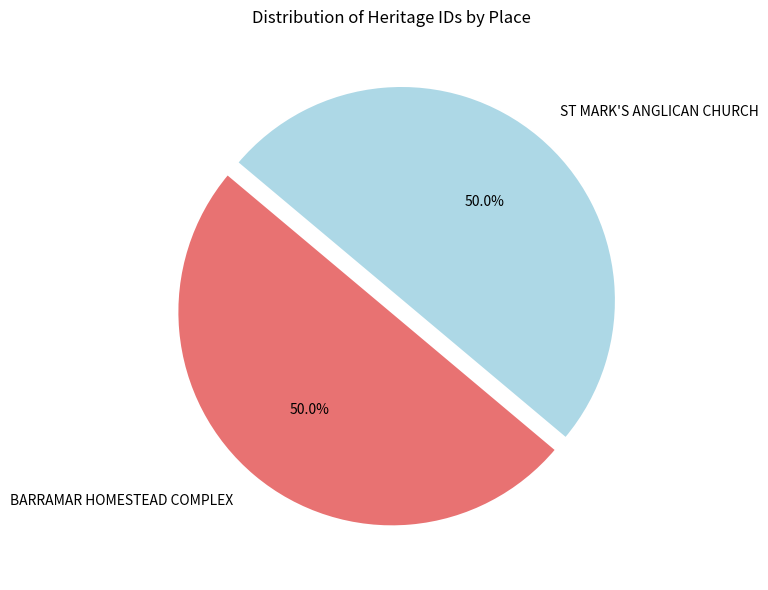

What percentage is the ST MARK'S ANGLICAN CHURCH slice, to the nearest percent?

50%